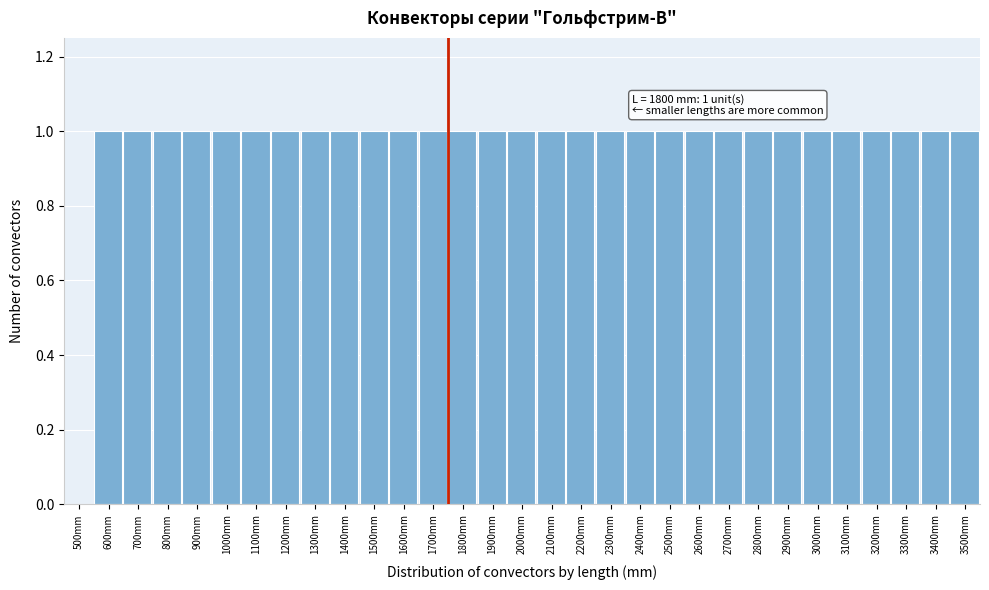

What is the sum of all values?

30